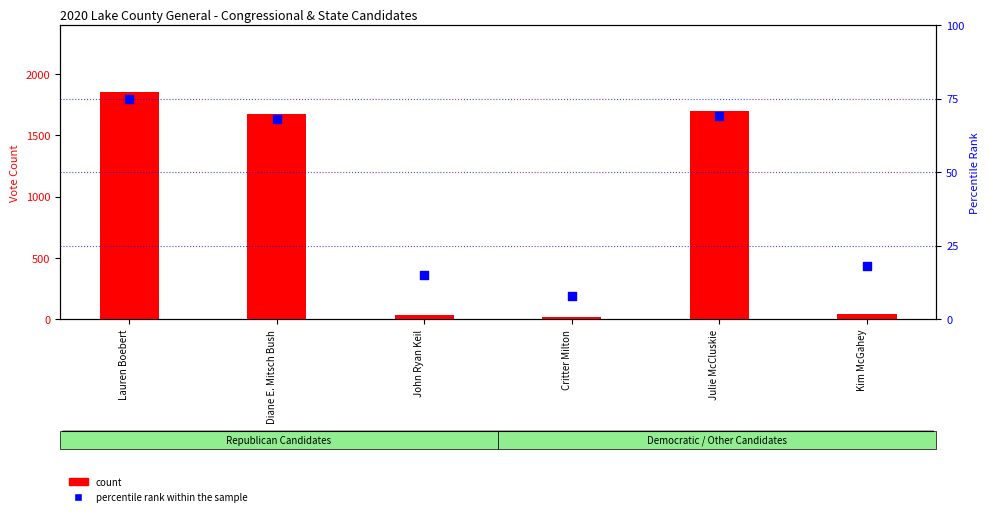

What is the total value across all series at Julie McCluskie?

1767